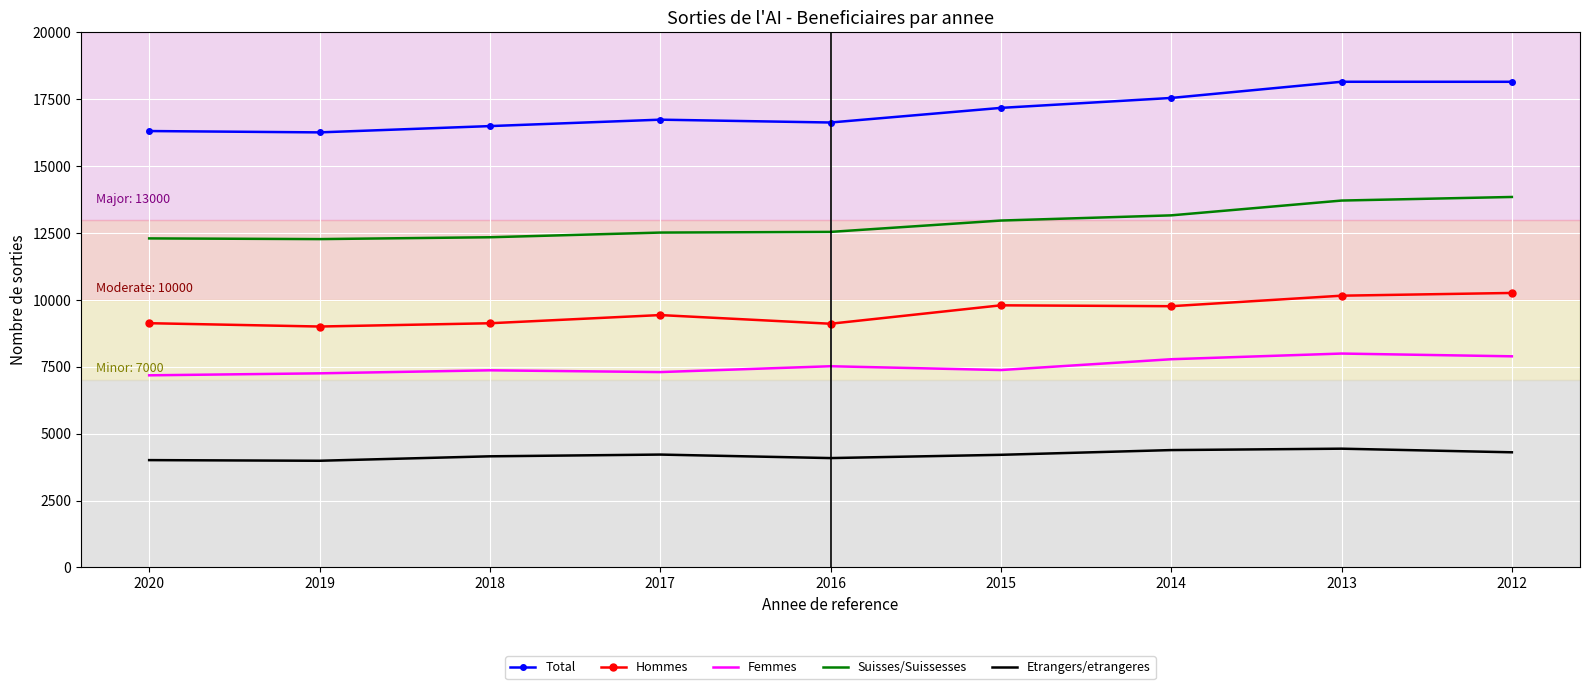

Rank the series by their maximum value, from lowest to highest.

Etrangers/etrangeres, Femmes, Hommes, Suisses/Suissesses, Total